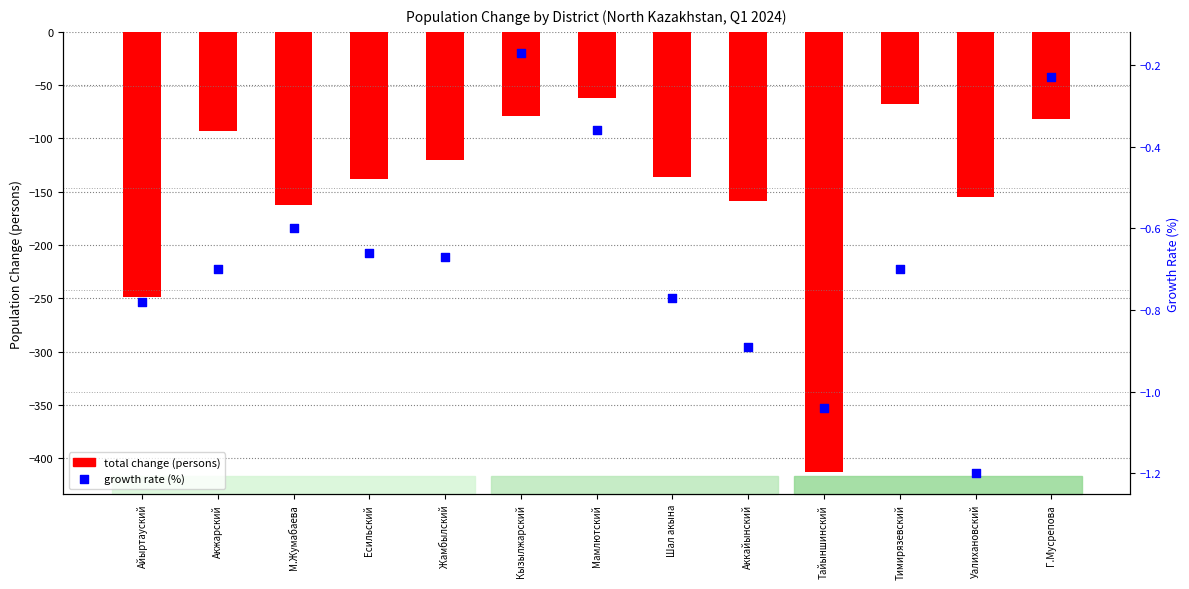

Which series has the widest spread of Y values?

total change (persons)